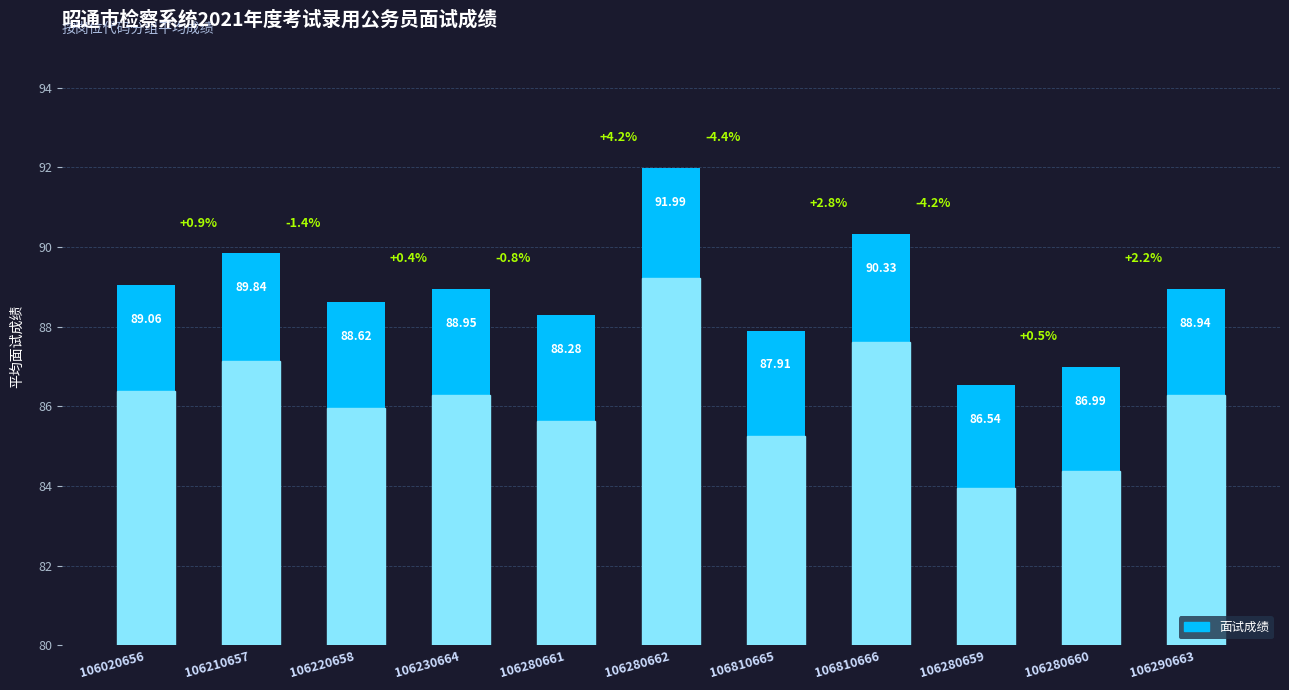

The chart shows a value of 88.6 at 106220658. True or false?

True